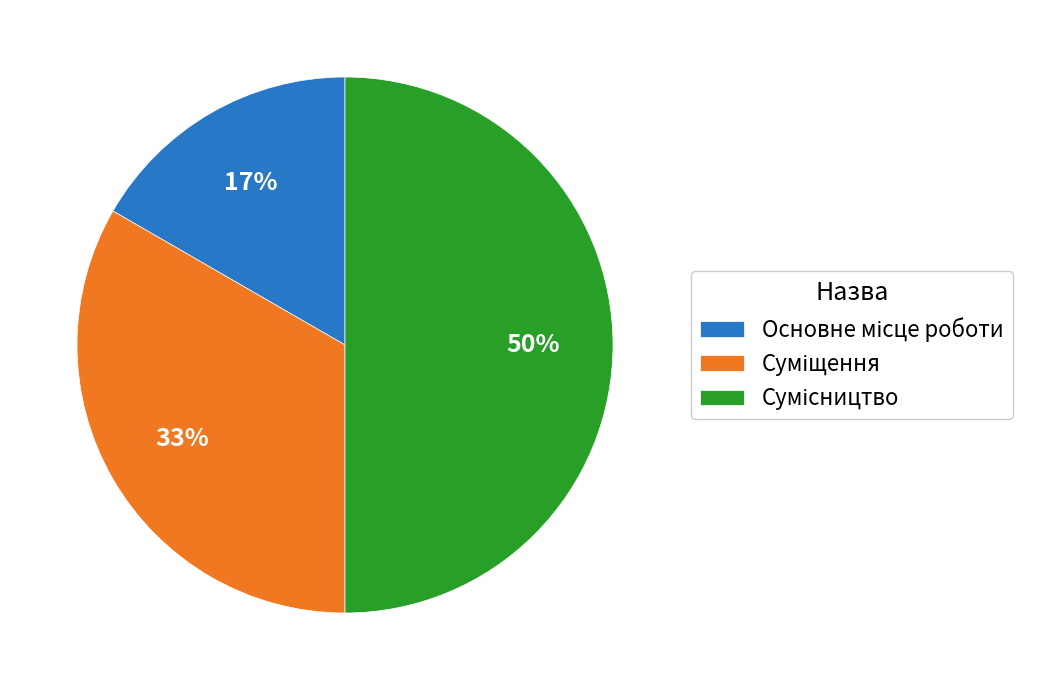

To the nearest percent, what is the average slice percentage?

33%